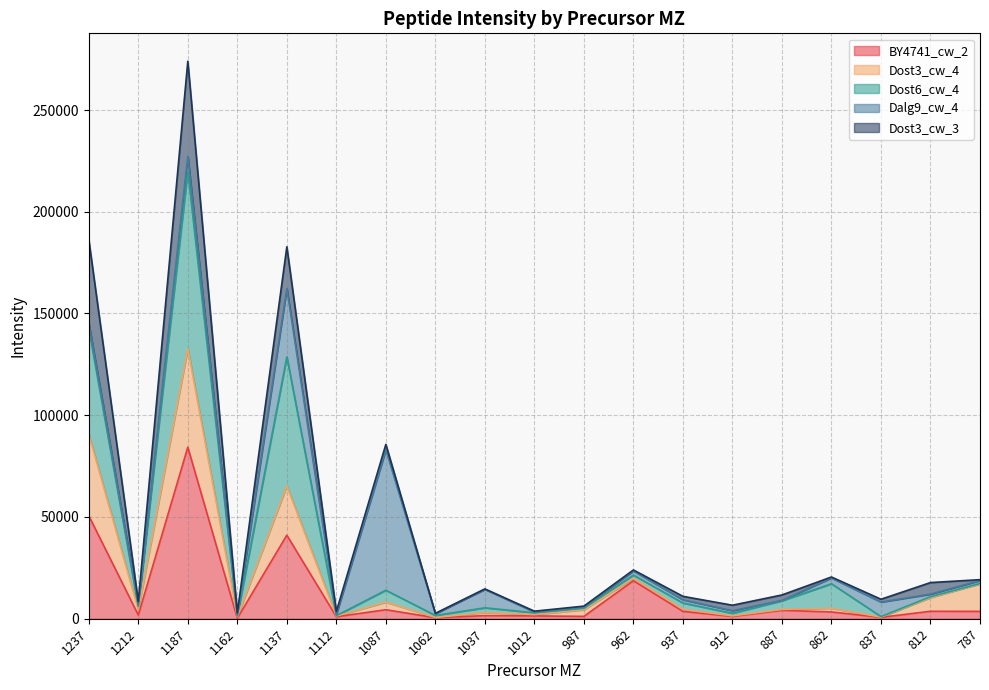

Read the Dost3_cw_4 value at 1237.

90668.7